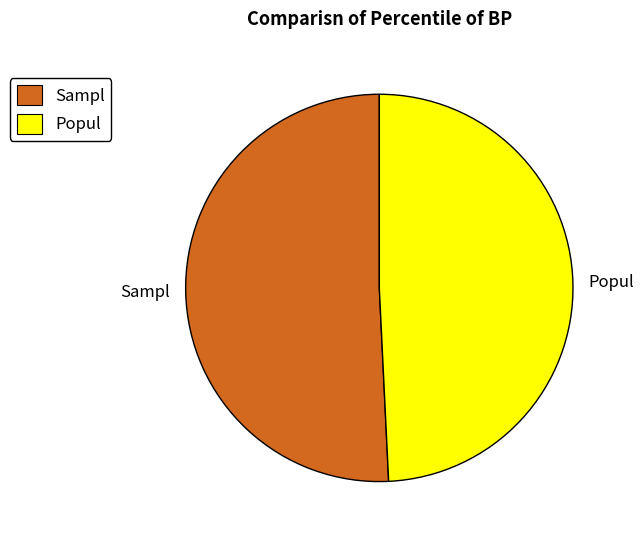

Rank the categories by value from lowest to highest.

Popul, Sampl